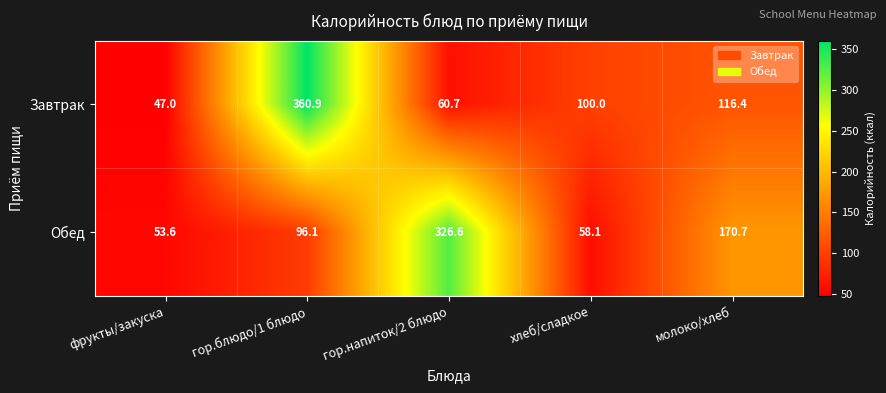

Which series has the largest total across all categories?

Обед